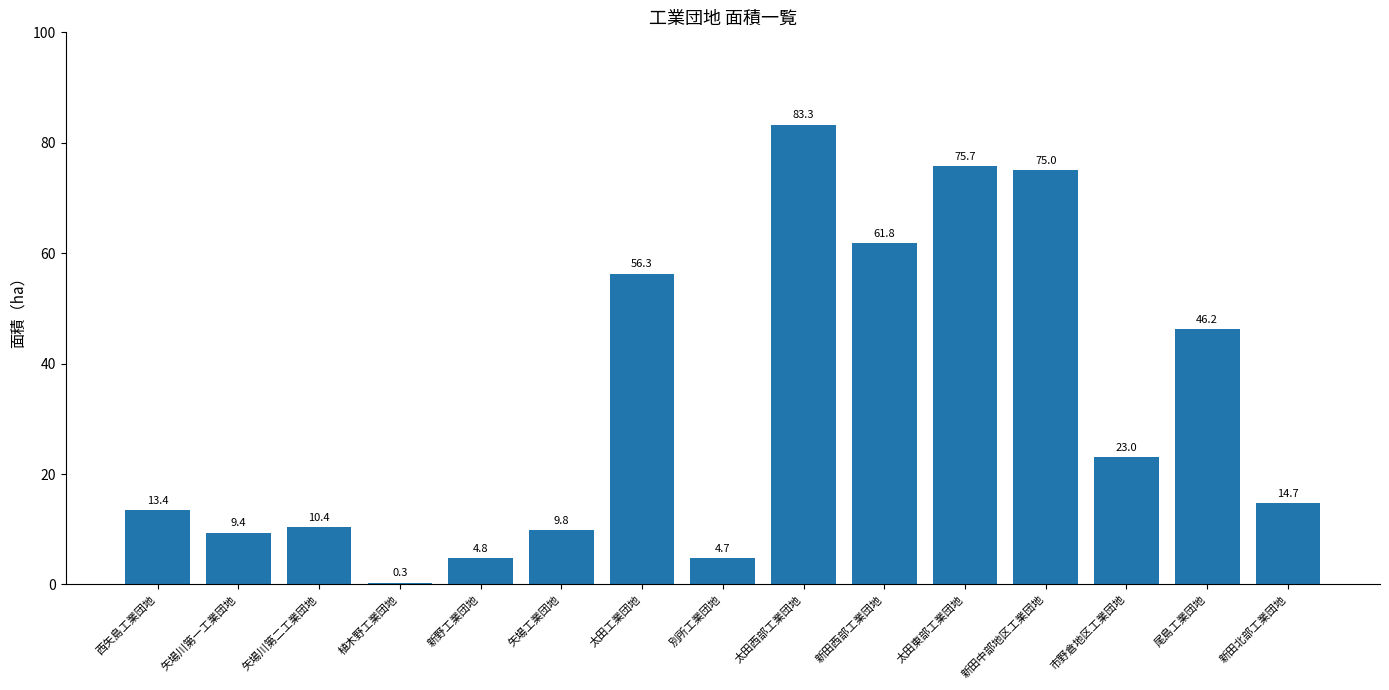

What is the difference between the second highest and second lowest values?

71.0